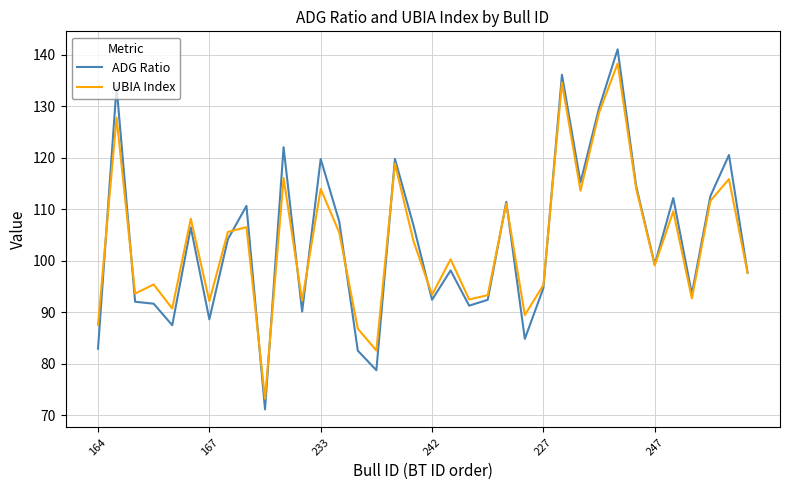

What is the greatest value displayed?

141.1